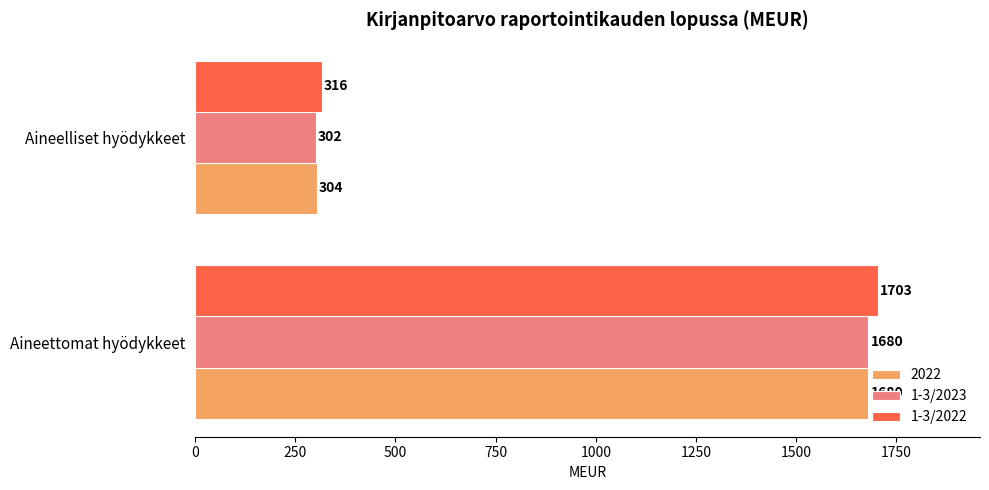

What is the average value of the 1-3/2023 series?

991